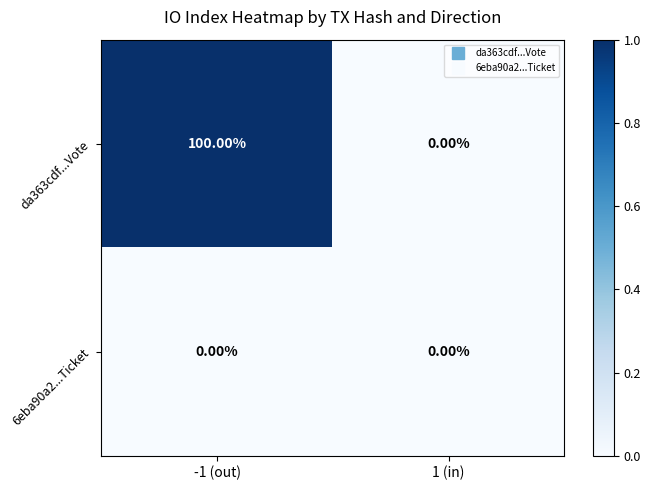

What is the maximum value shown in the chart?

100